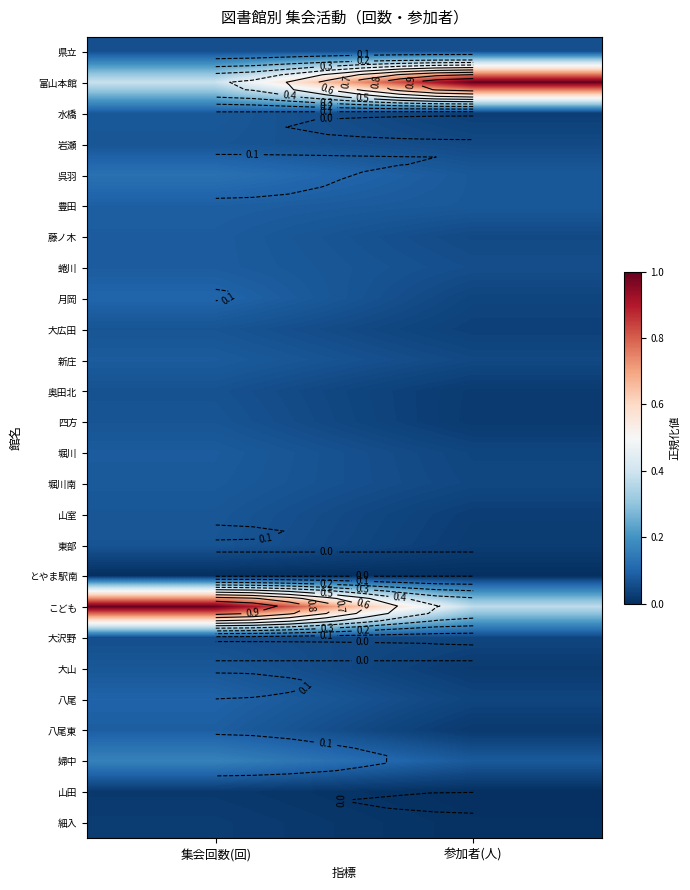

True or false: 細入 has a value of 0.0 at 参加者(人).

True